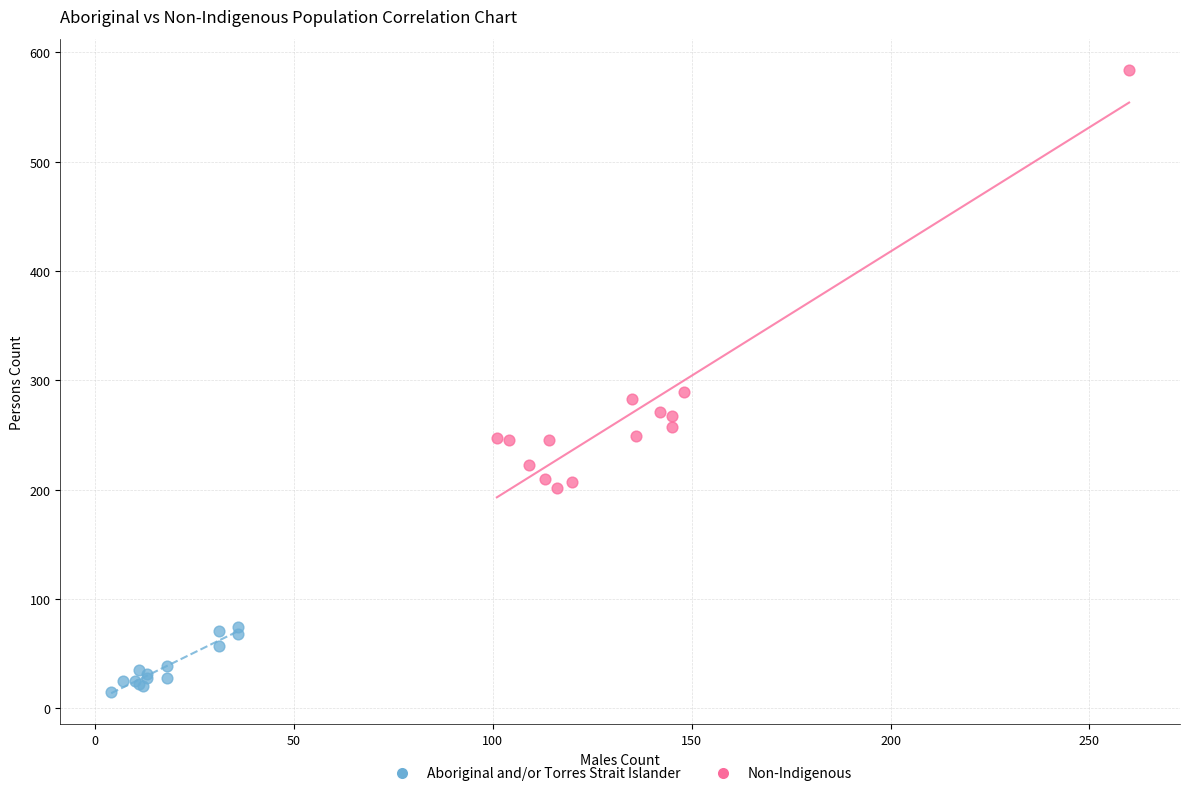

Which series has the largest Y range (max minus min)?

Non-Indigenous